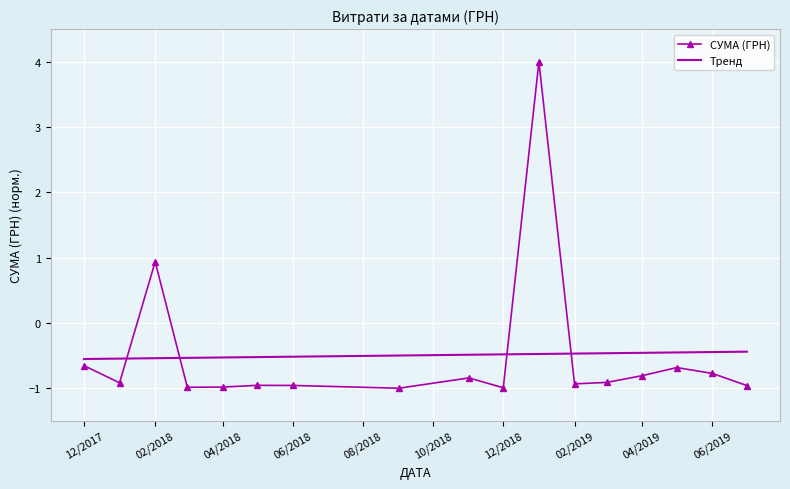

What is the difference between the maximum and minimum values in the Тренд series?

0.1